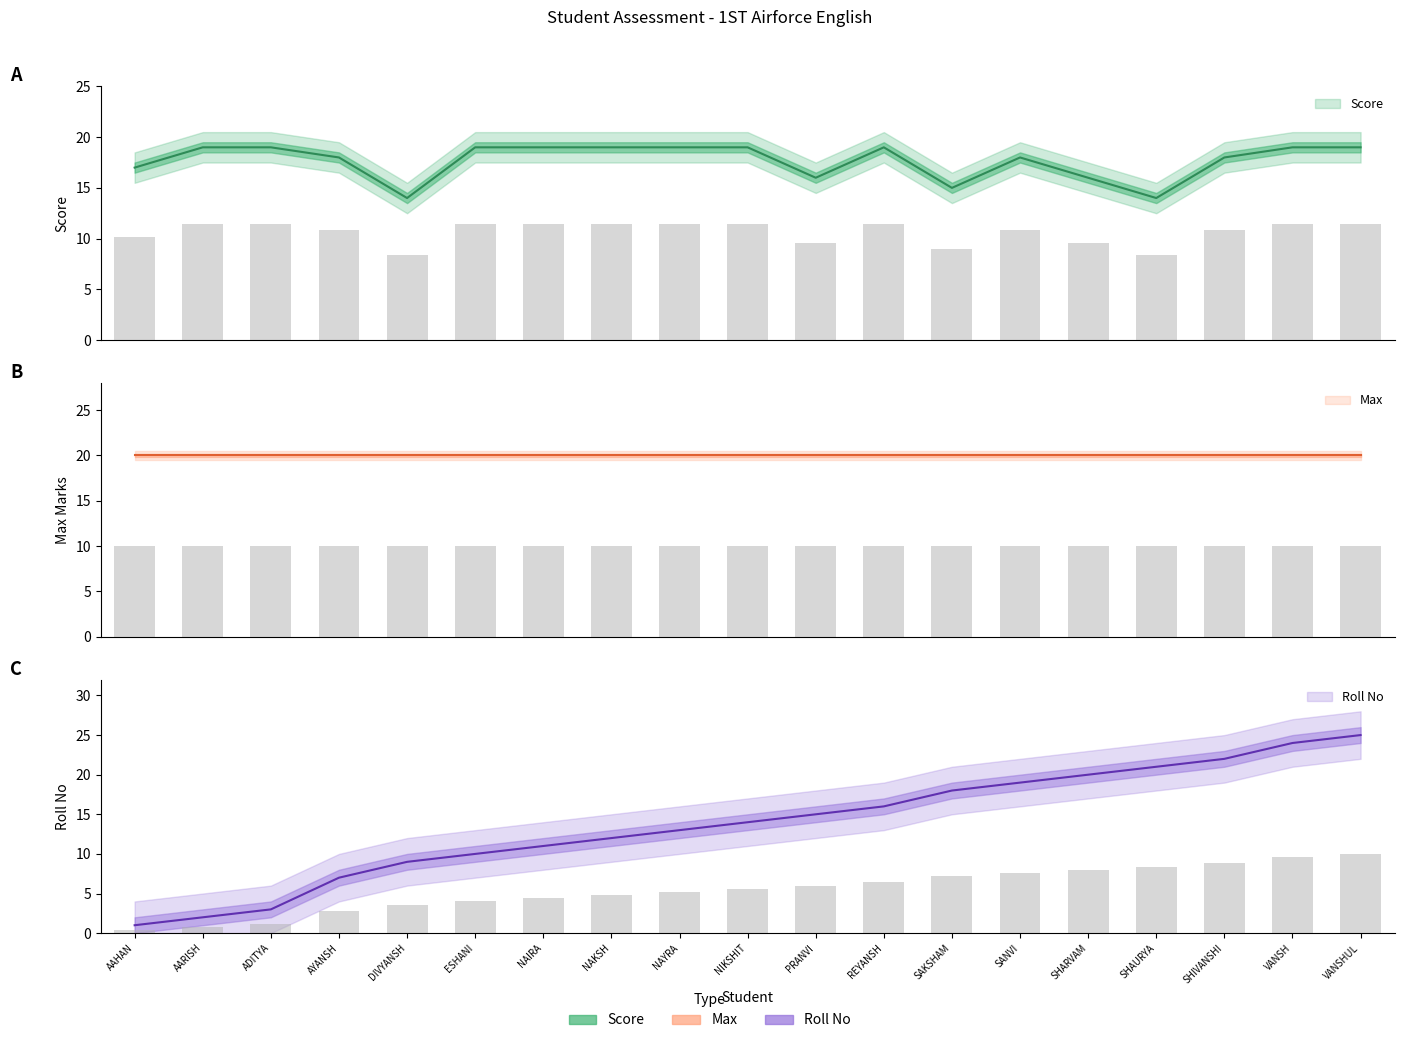

What is the average value of the Roll No series?

14